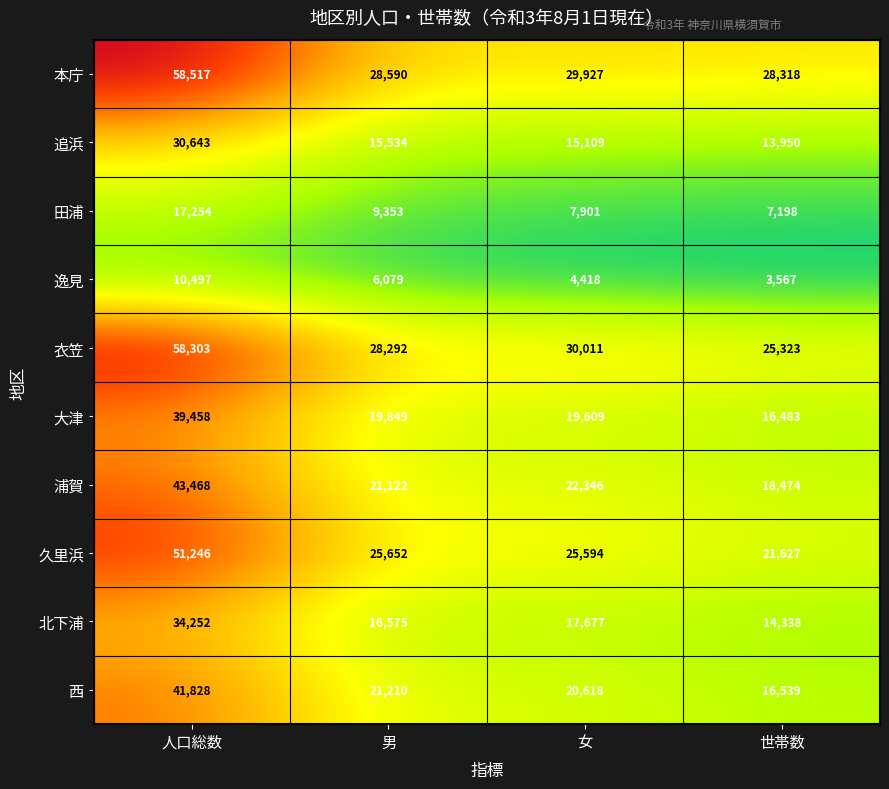

What is the average value of the 大津 series?

23850